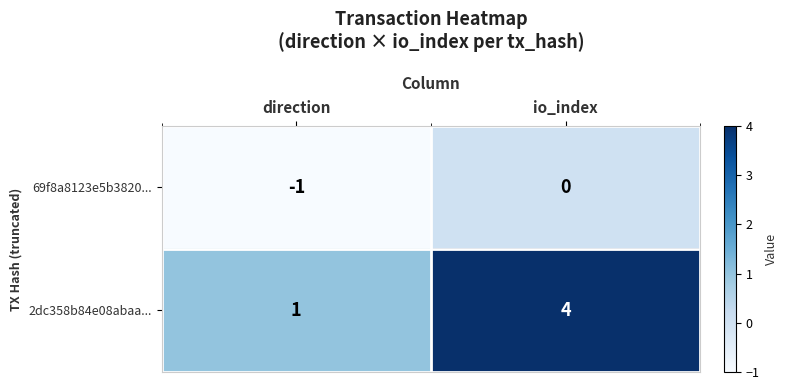

Which series has the widest spread of values?

2dc358b84e08abaa...